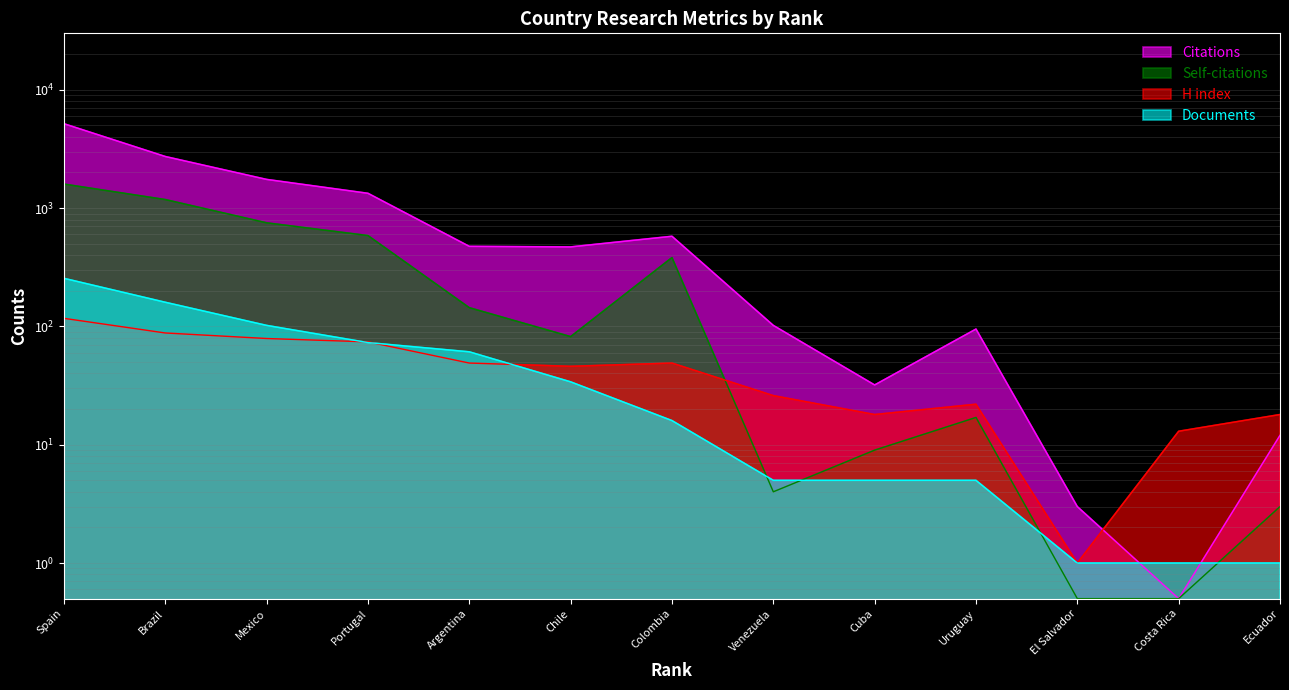

Is the value of Self-citations at Costa Rica greater than the value of Documents at Venezuela?

No